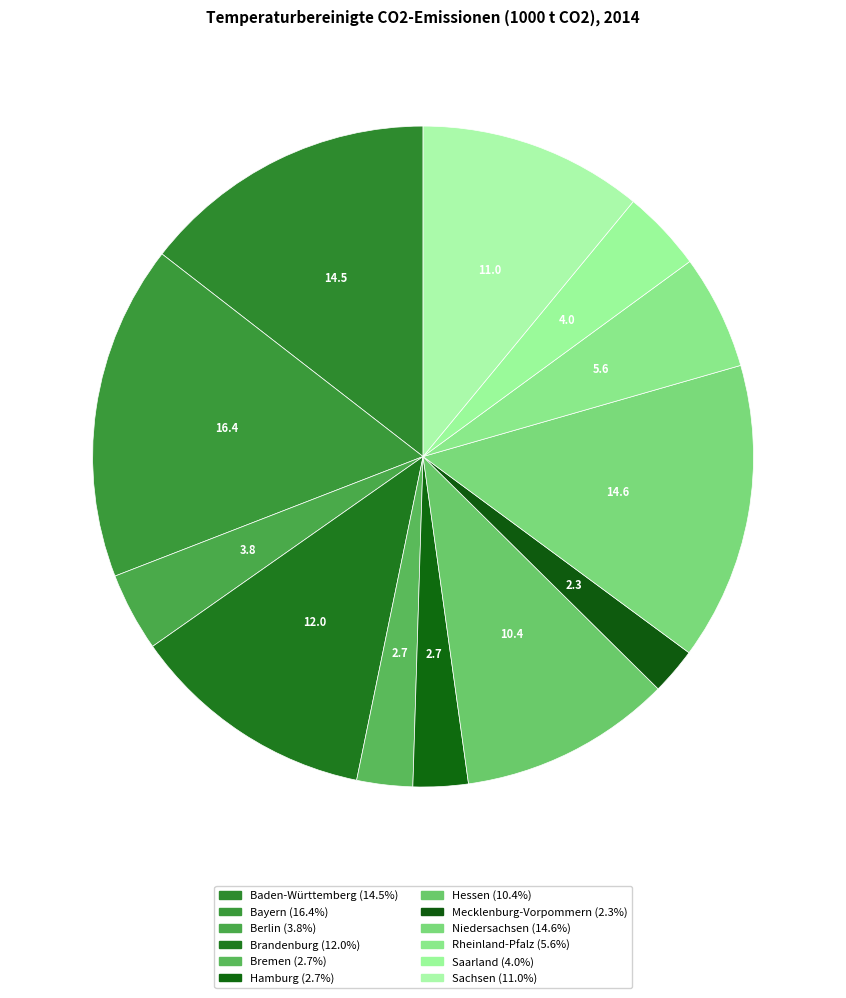

What is the ratio of the value at Rheinland-Pfalz to the value at Saarland?

1.4